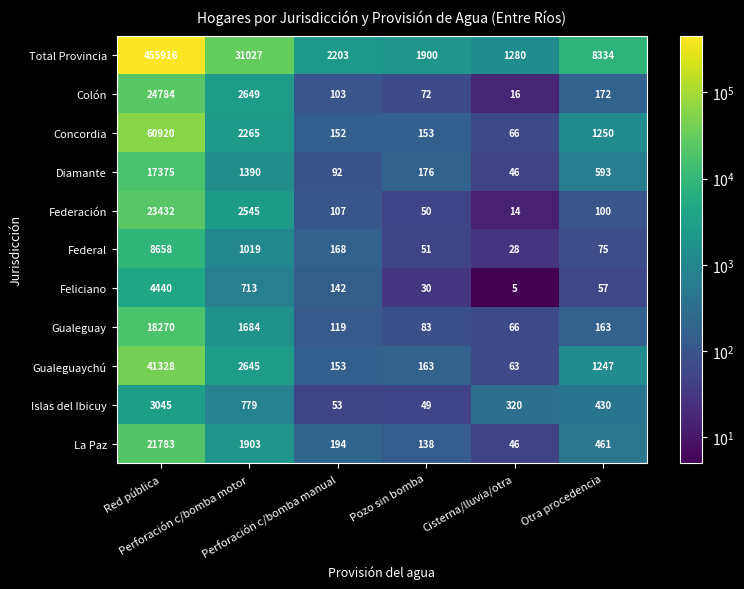

Rank the series at Pozo sin bomba from highest to lowest value.

Total Provincia, Diamante, Gualeguaychú, Concordia, La Paz, Gualeguay, Colón, Federal, Federación, Islas del Ibicuy, Feliciano